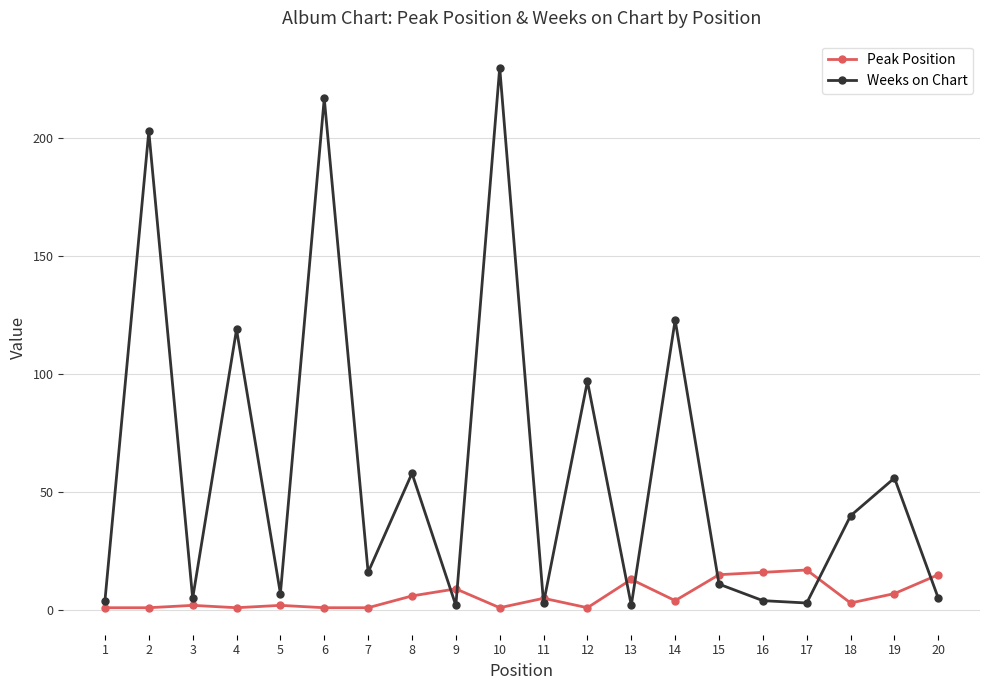

At which category is the sum across all series the highest?

10